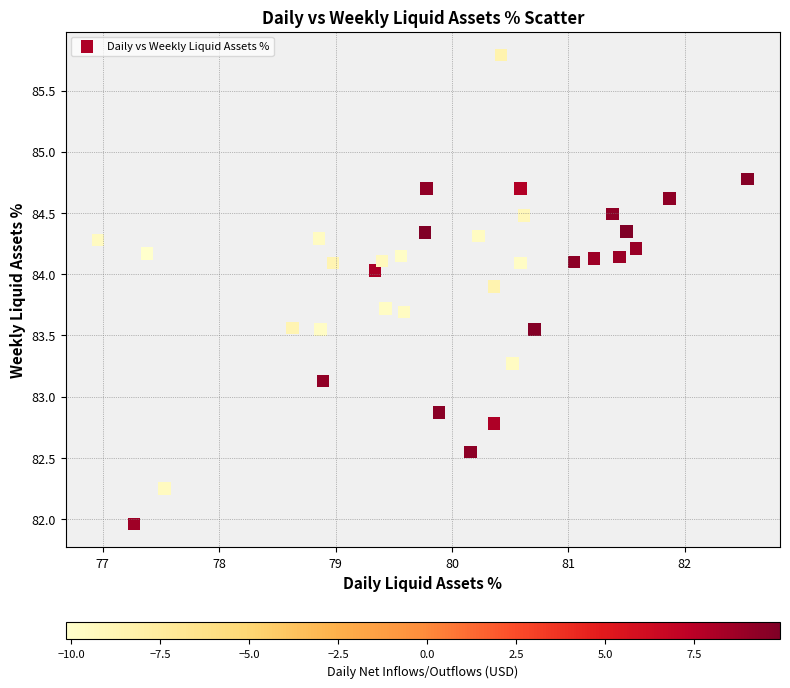

What is the range of Y values (max minus min)?

3.8